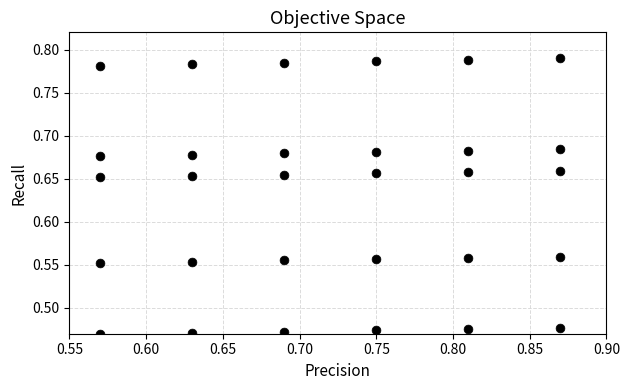

Count the number of points in this scatter plot.

30